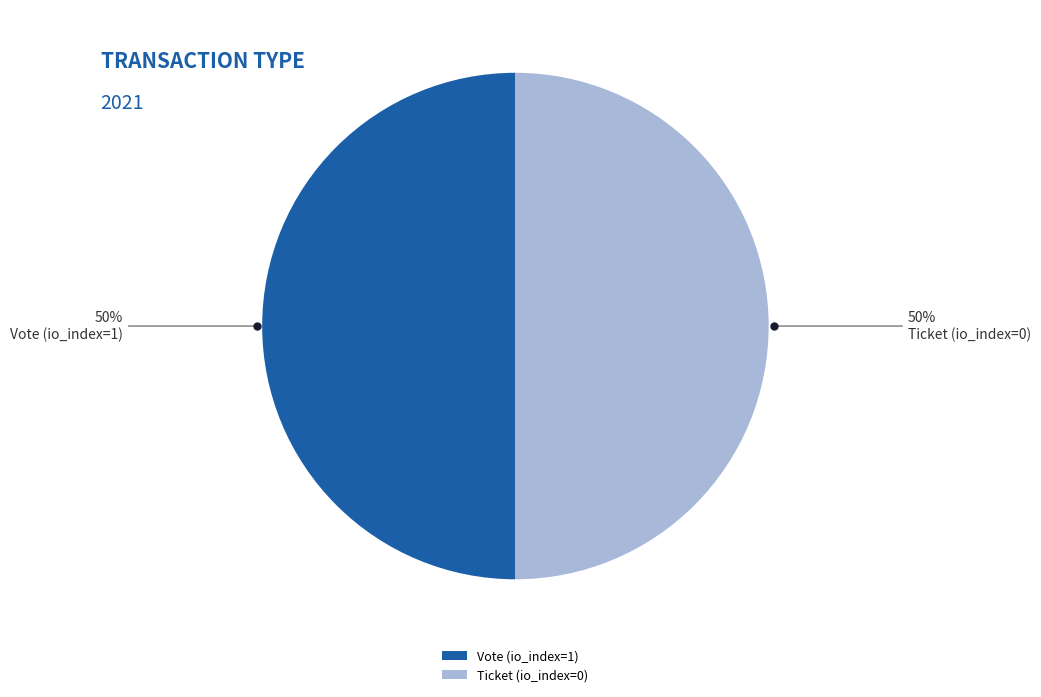

To the nearest percent, what is the combined percentage of Ticket (io_index=0) and Vote (io_index=1)?

100%